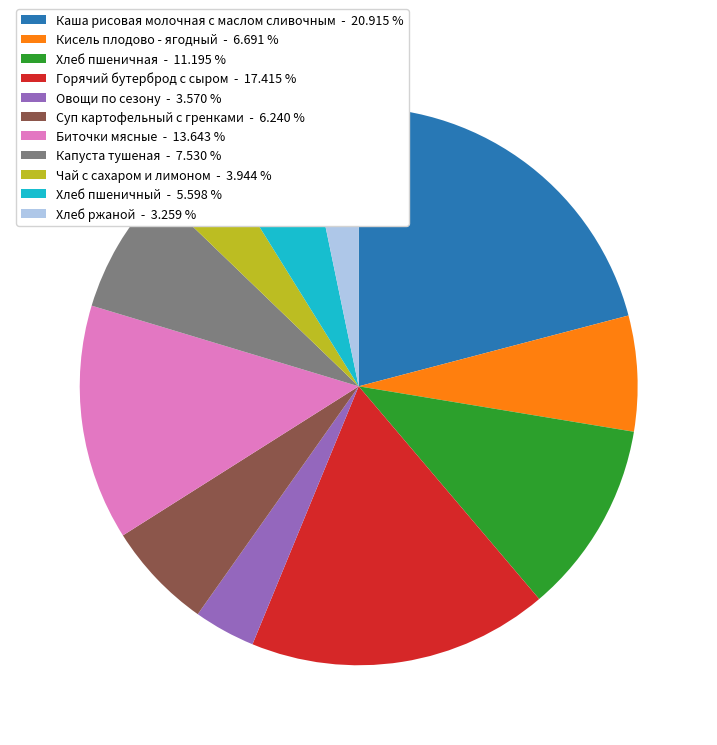

Which has a higher value, Капуста тушеная or Хлеб пшеничная?

Хлеб пшеничная